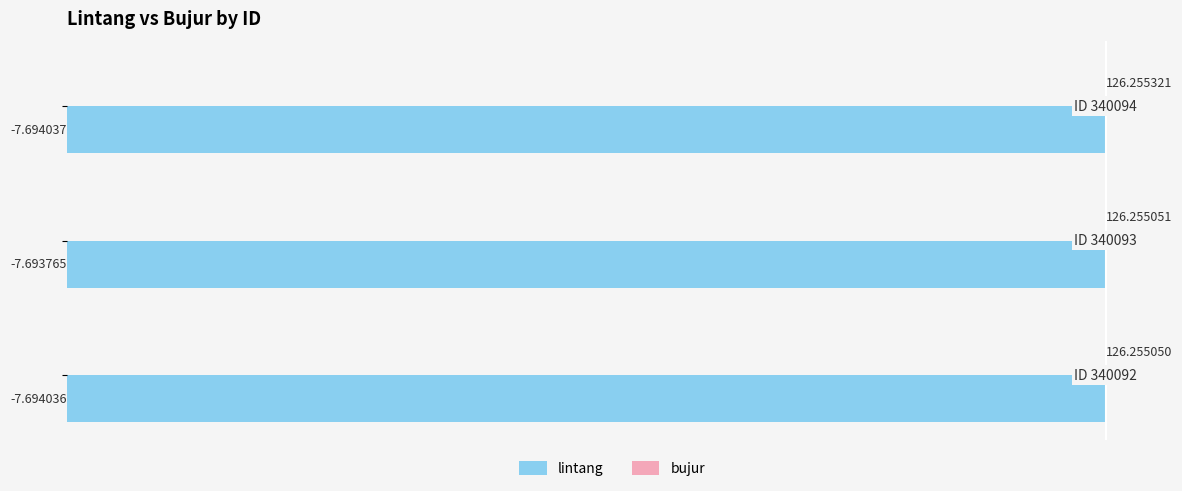

Rank the series at −7 from lowest to highest value.

bujur, lintang